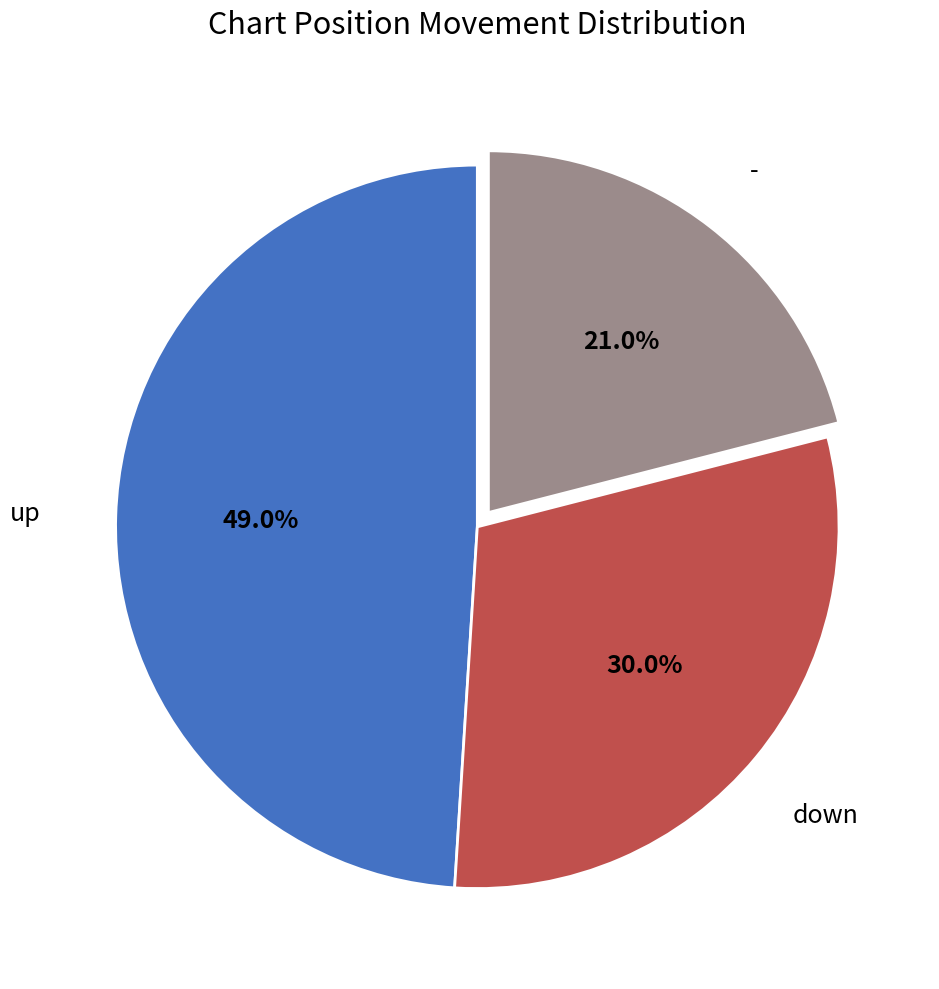

Which has a higher value, down or -?

down